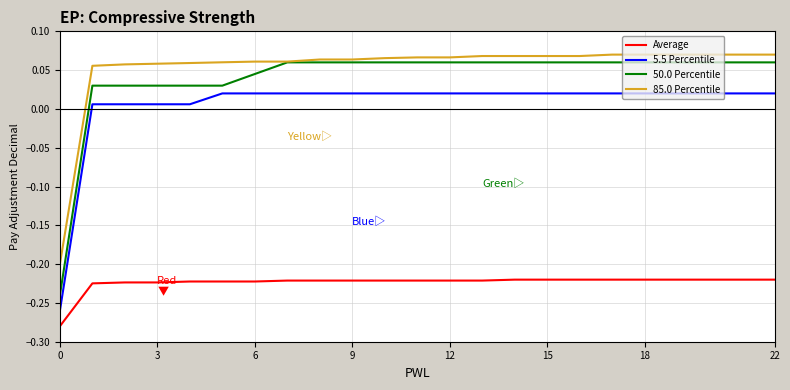

Which series has the largest range (max minus min)?

50.0 Percentile